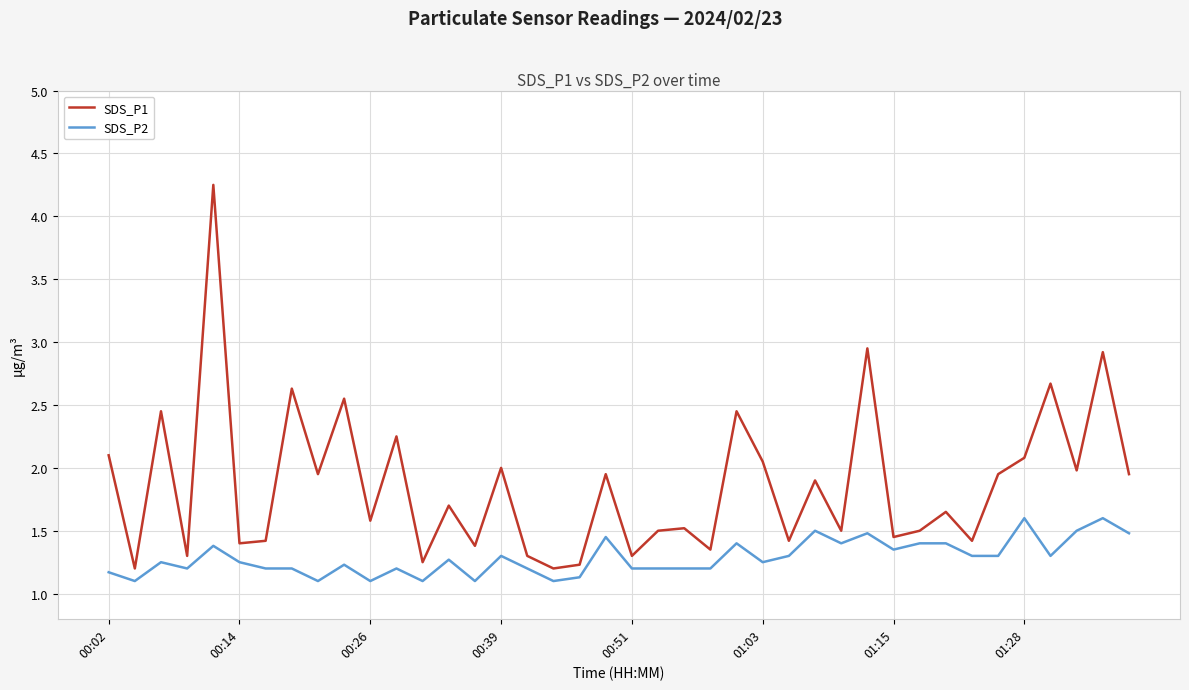

What is the smallest value displayed?

1.1